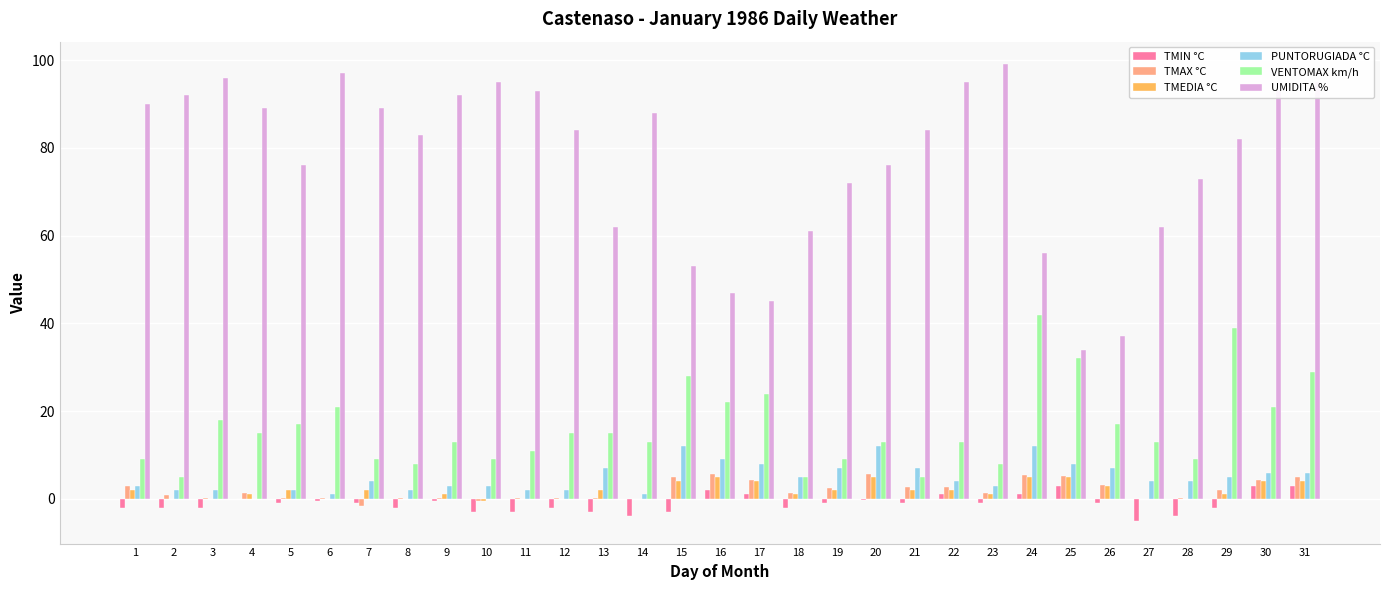

Is it true that TMEDIA °C equals 1.0 at 9?

True